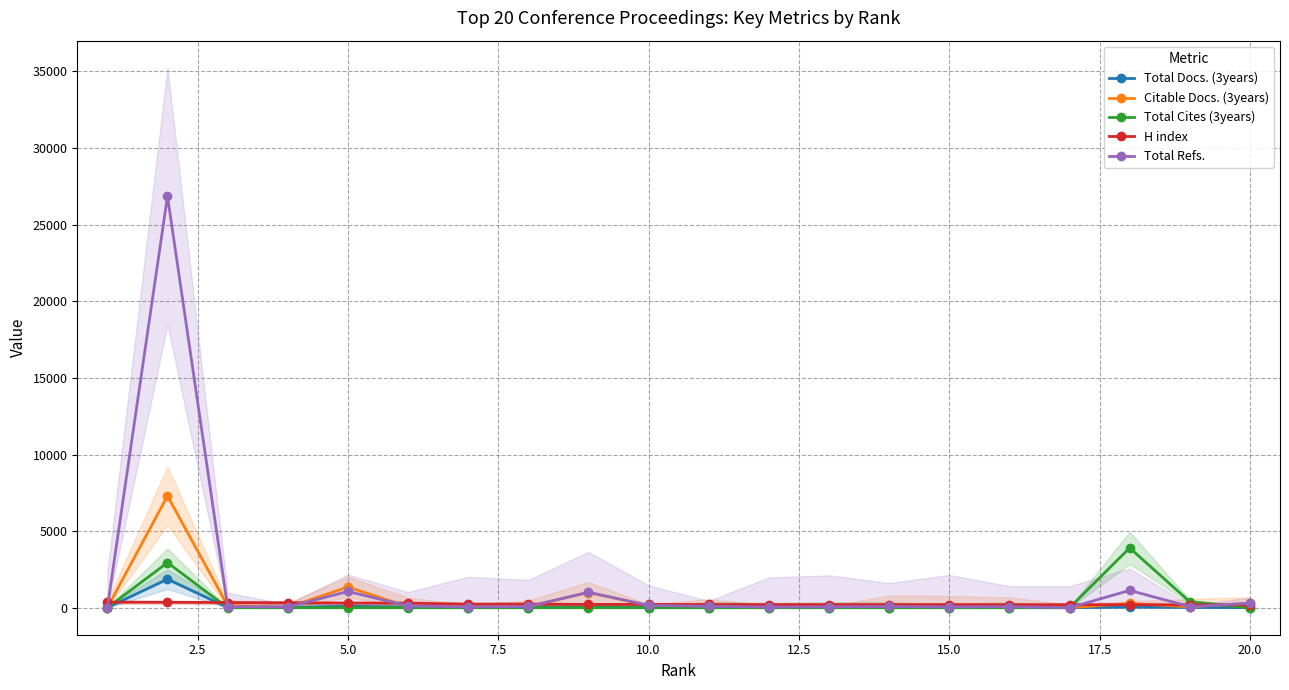

True or false: Total Cites (3years) has more than 0 points higher than both neighbors.

True